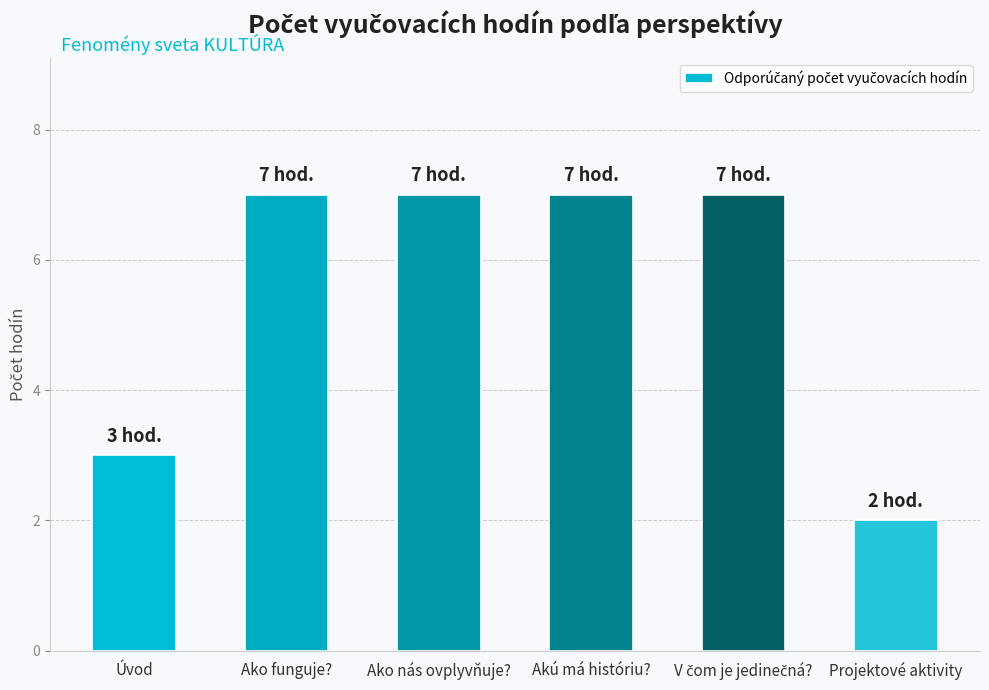

What is the ratio of the value at Akú má históriu? to the value at Projektové aktivity?

3.5